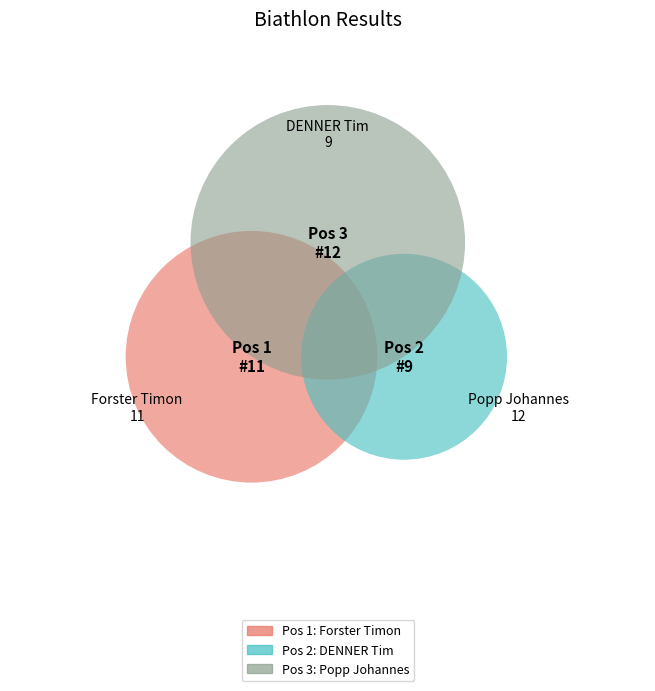

The 1 slice represents 29% of the pie. True or false?

False